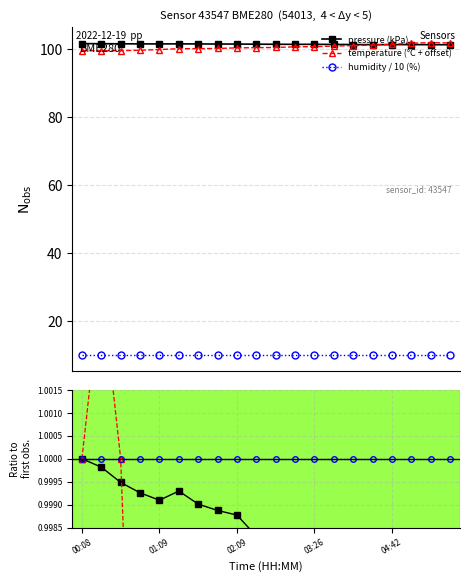

True or false: humidity ratio and pressure ratio intersect in this chart.

False